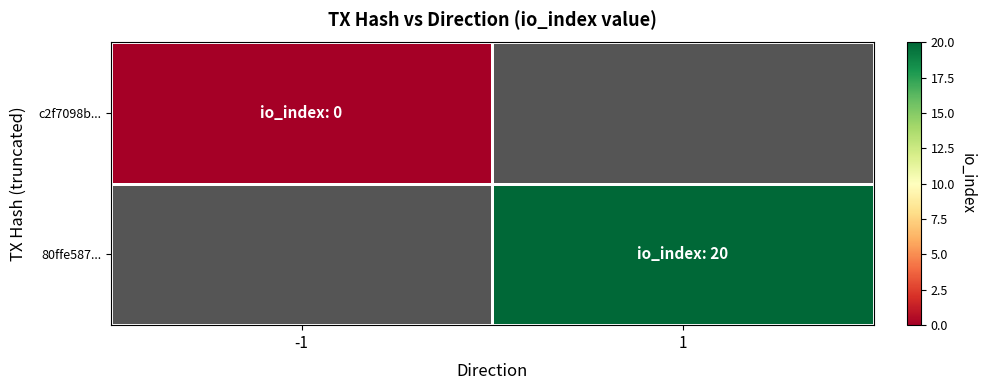

Which series has the largest range (max minus min)?

c2f7098b...